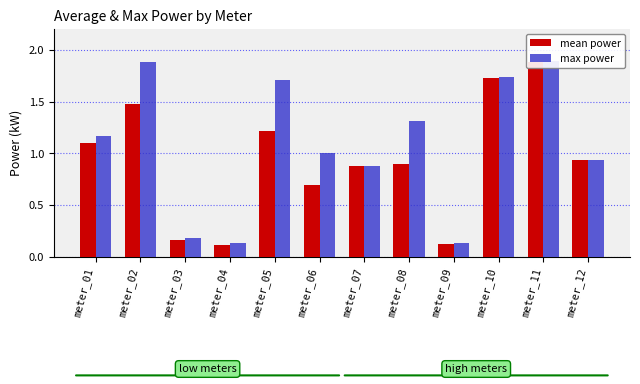

How many bars are there in total?

24